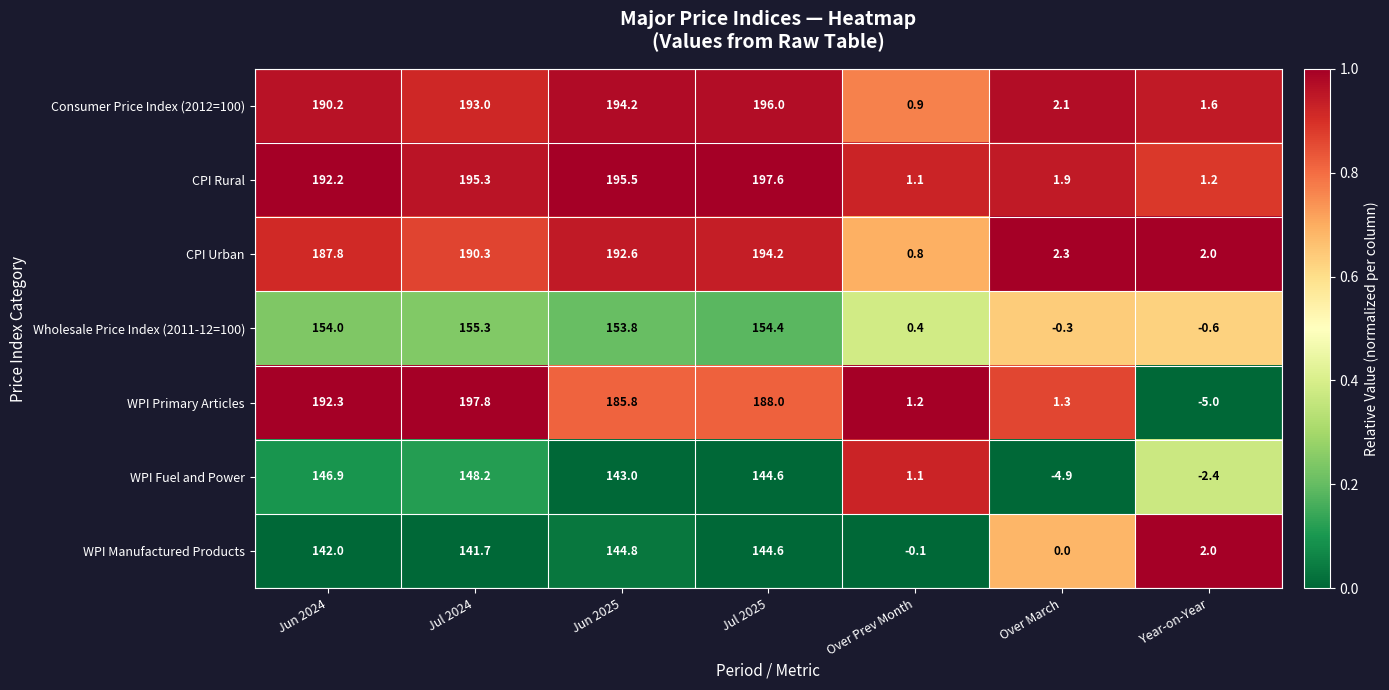

Between Over Prev Month and Over March, which series saw the biggest shift?

WPI Fuel and Power